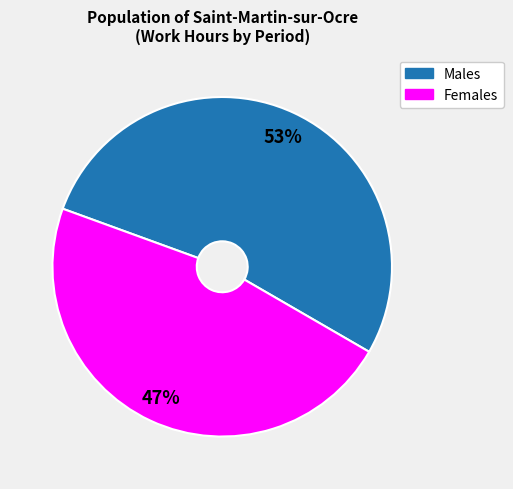

To the nearest percent, what is the average slice percentage?

50%